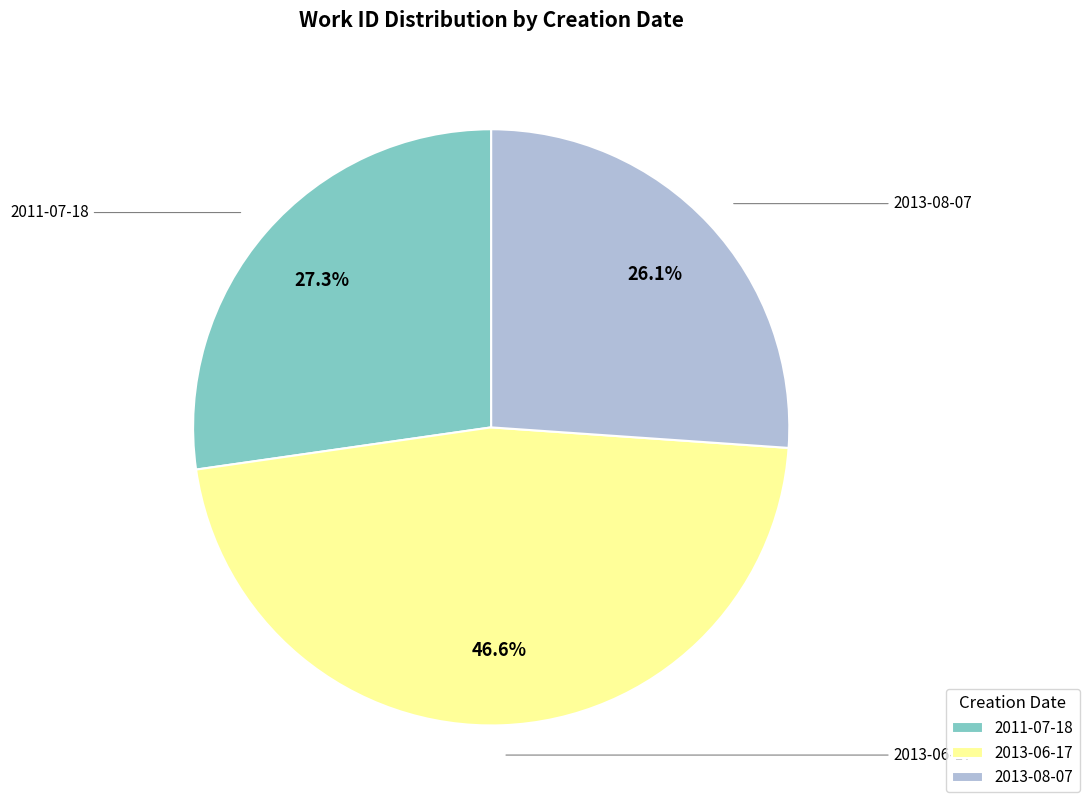

Does 2013-06-17 represent more than half of the total?

No